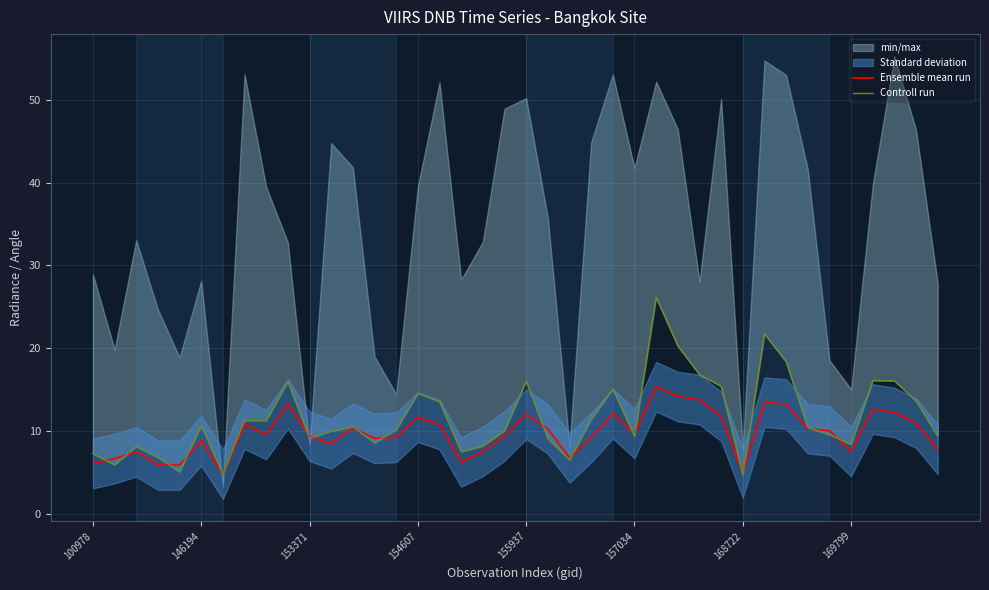

Which series has the largest total across all categories?

Controll run